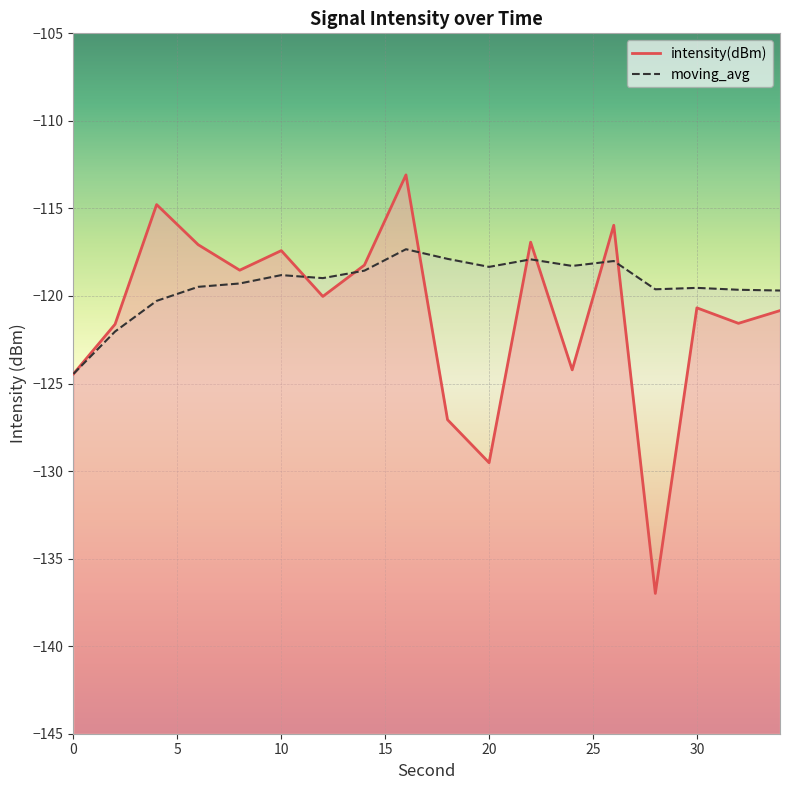

Where is the first local maximum for moving_avg?

10